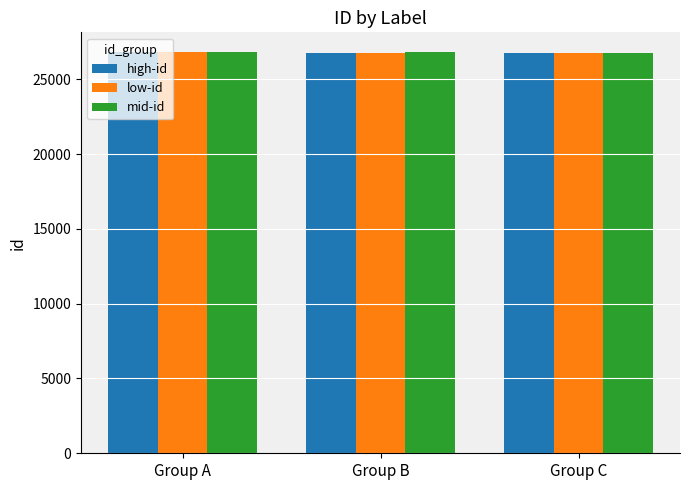

Rank the series by their average value, from lowest to highest.

low-id, high-id, mid-id